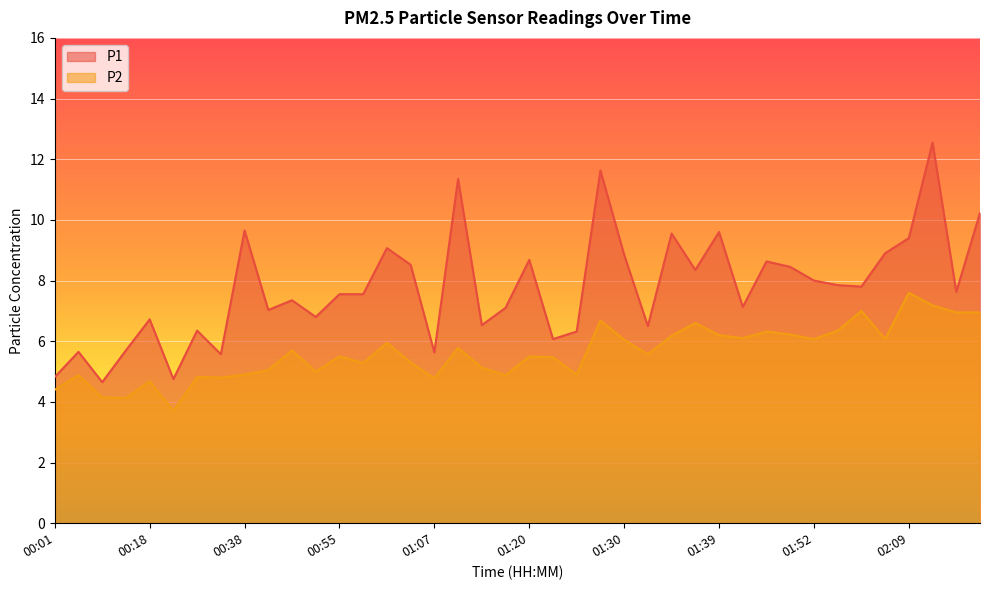

Does the chart display data point markers on the line(s)?

No